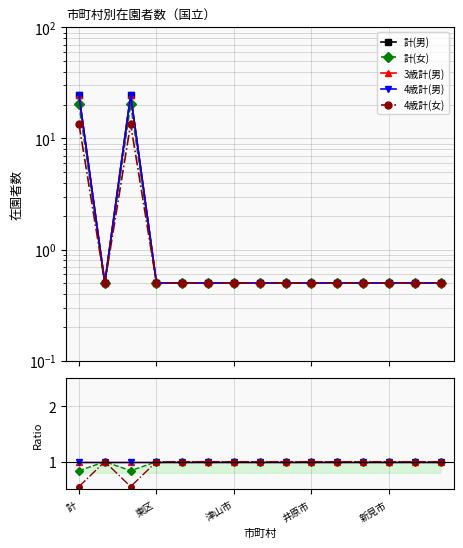

What position from the right is 井原市?

6